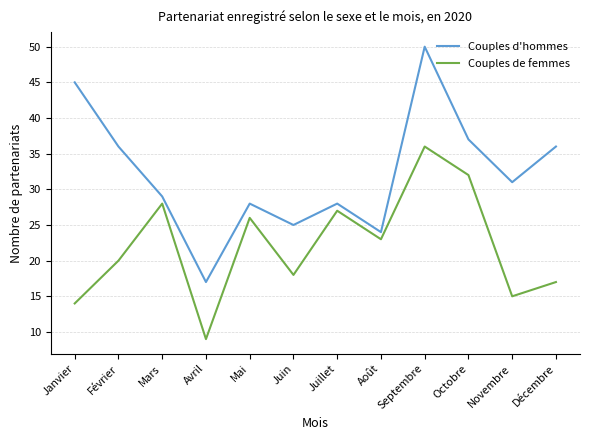

What is the spread (max minus min) of values at Mars?

1